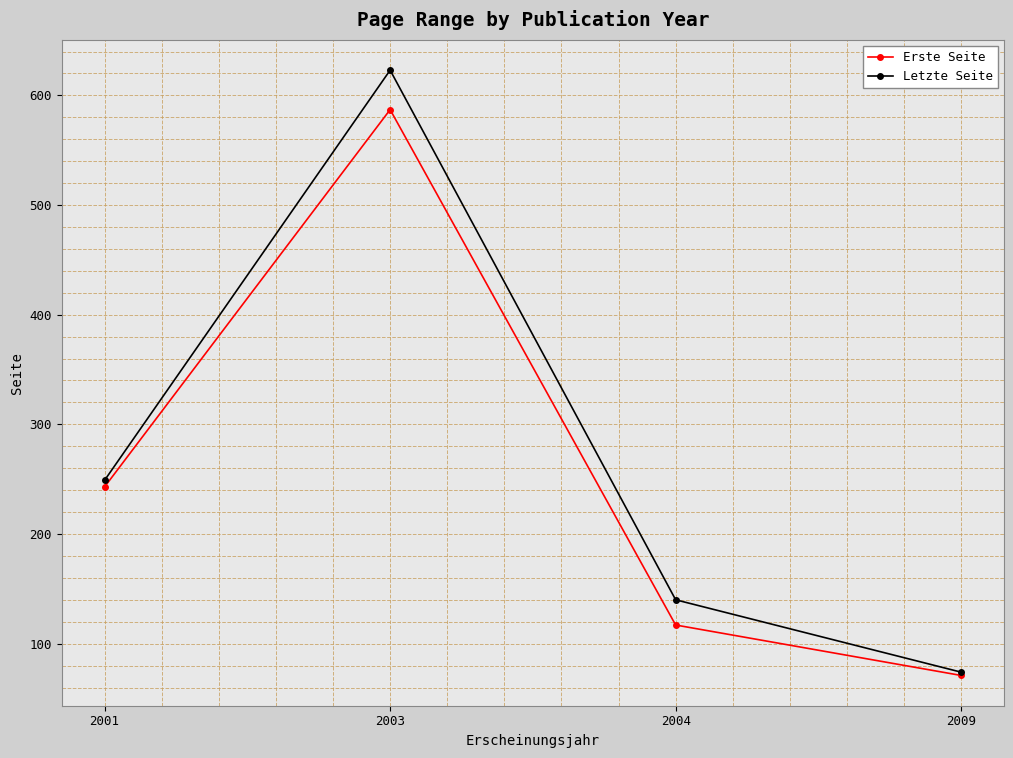

Is it true that Erste Seite equals 93 at 2009?

False